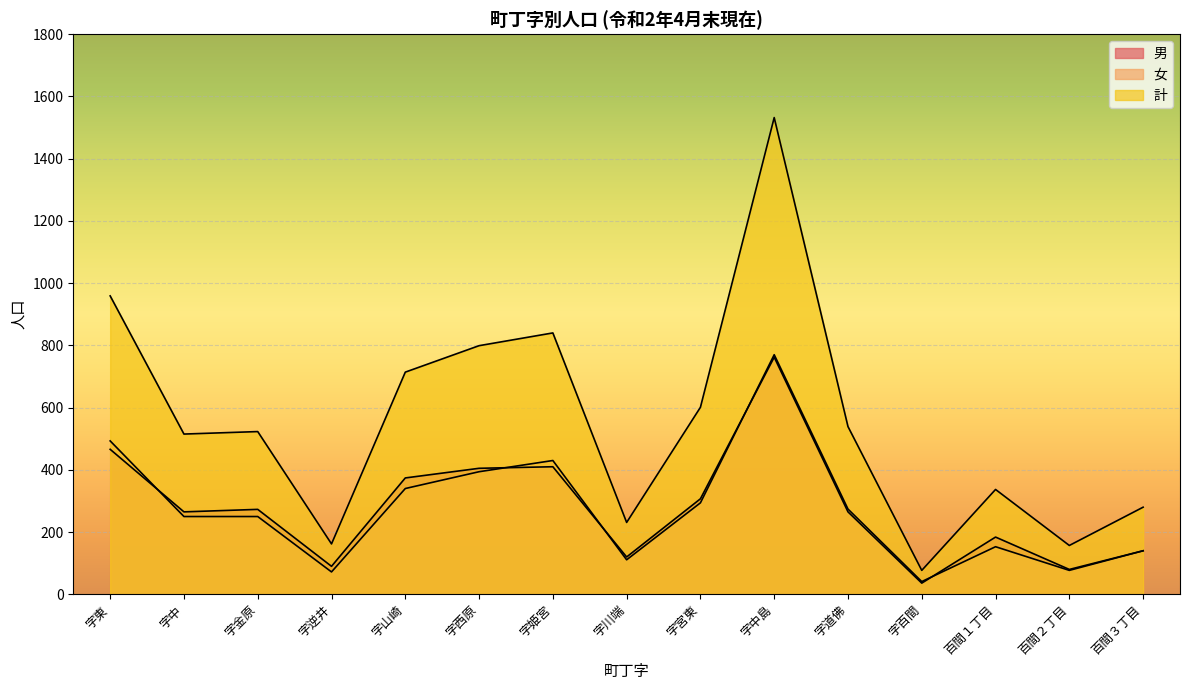

What is the sum of the 計 values at 字宮東 and 字姫宮?

1441